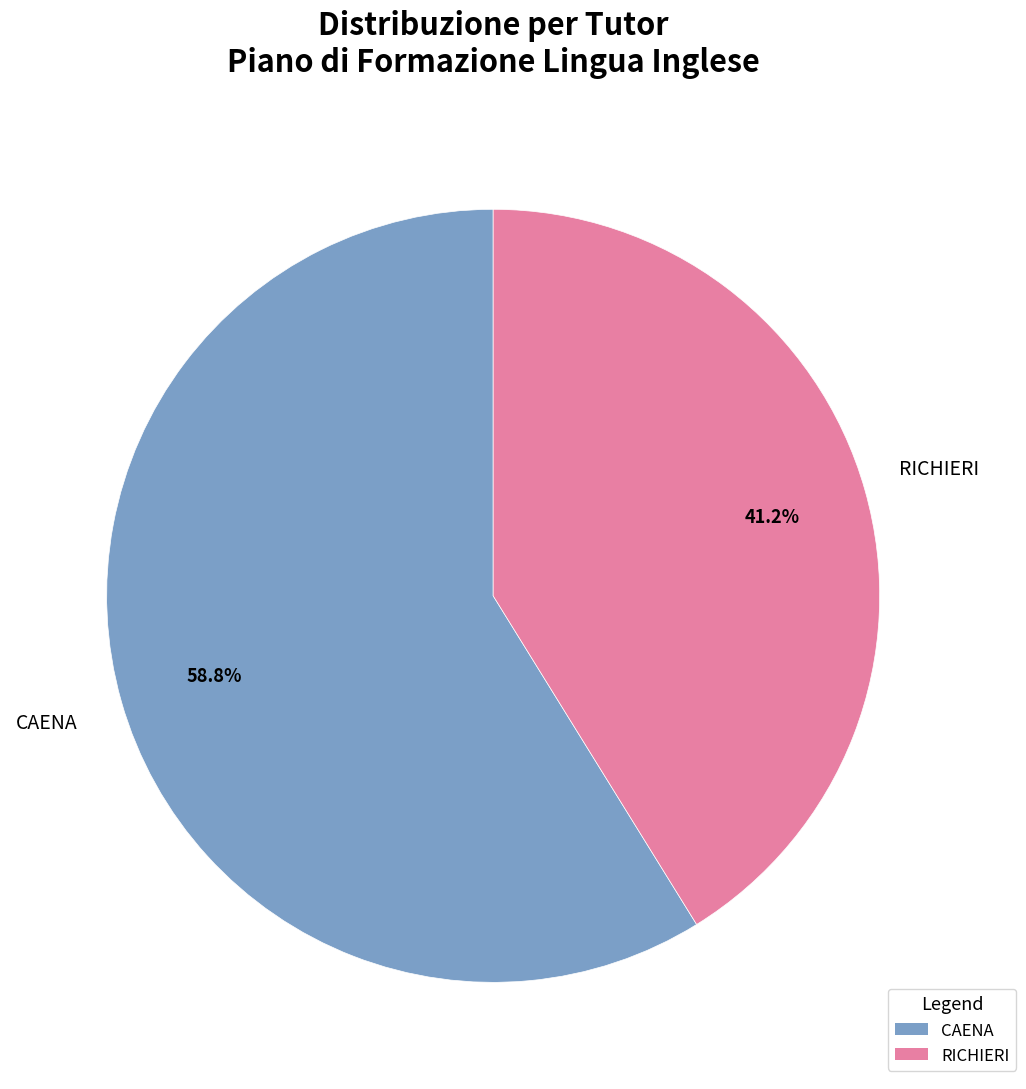

Is CAENA the majority of the pie?

Yes